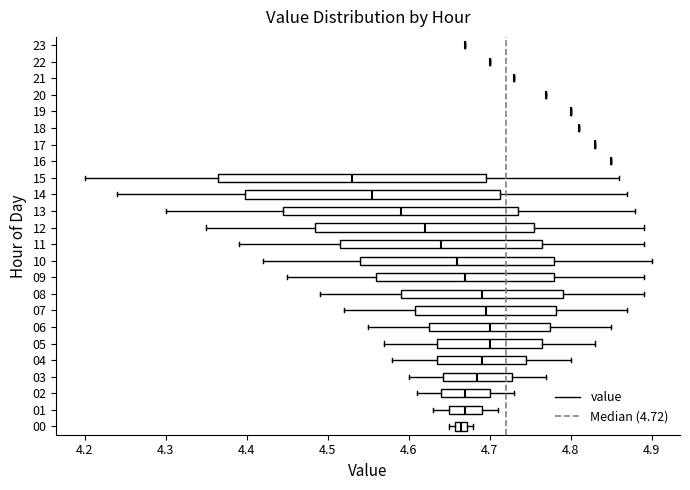

Comparing the boxes themselves (not the whiskers), which one is the widest?

15